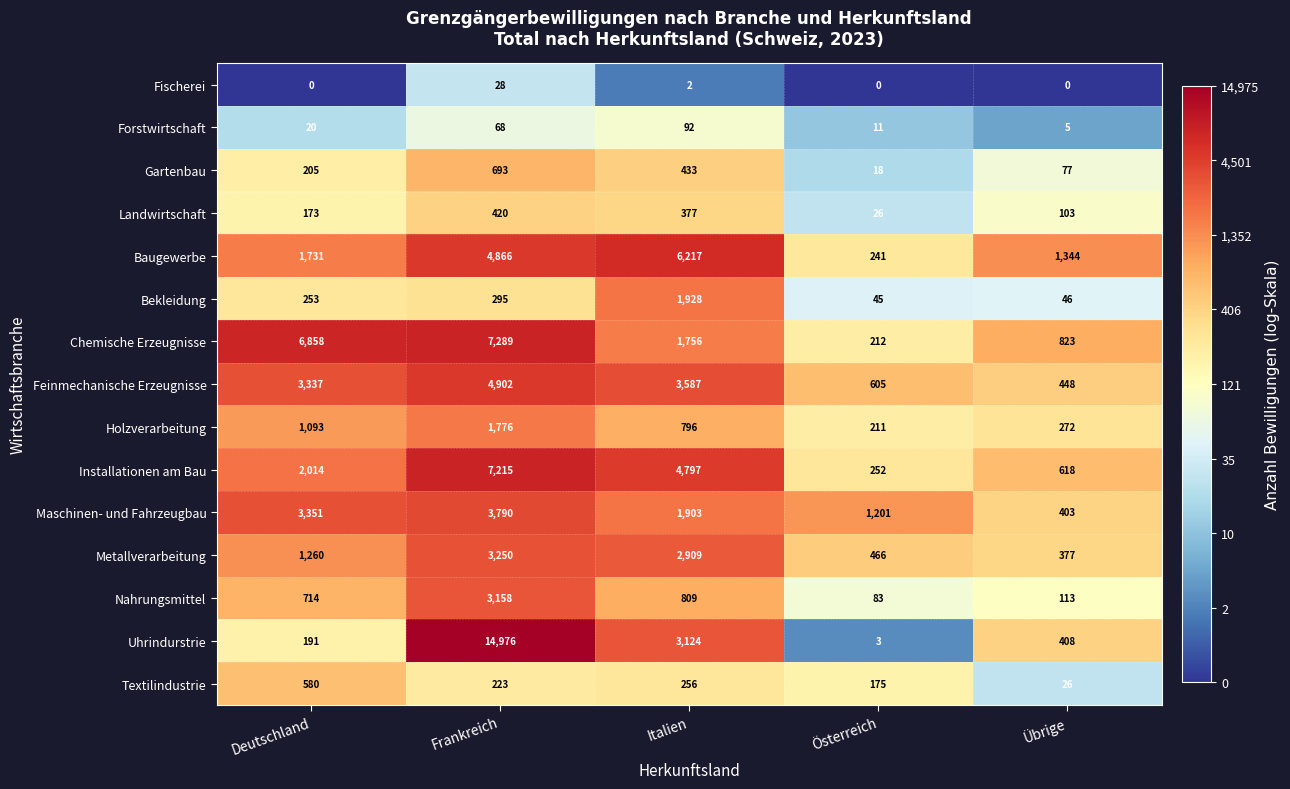

Between Österreich and Übrige, which series saw the biggest shift?

Baugewerbe